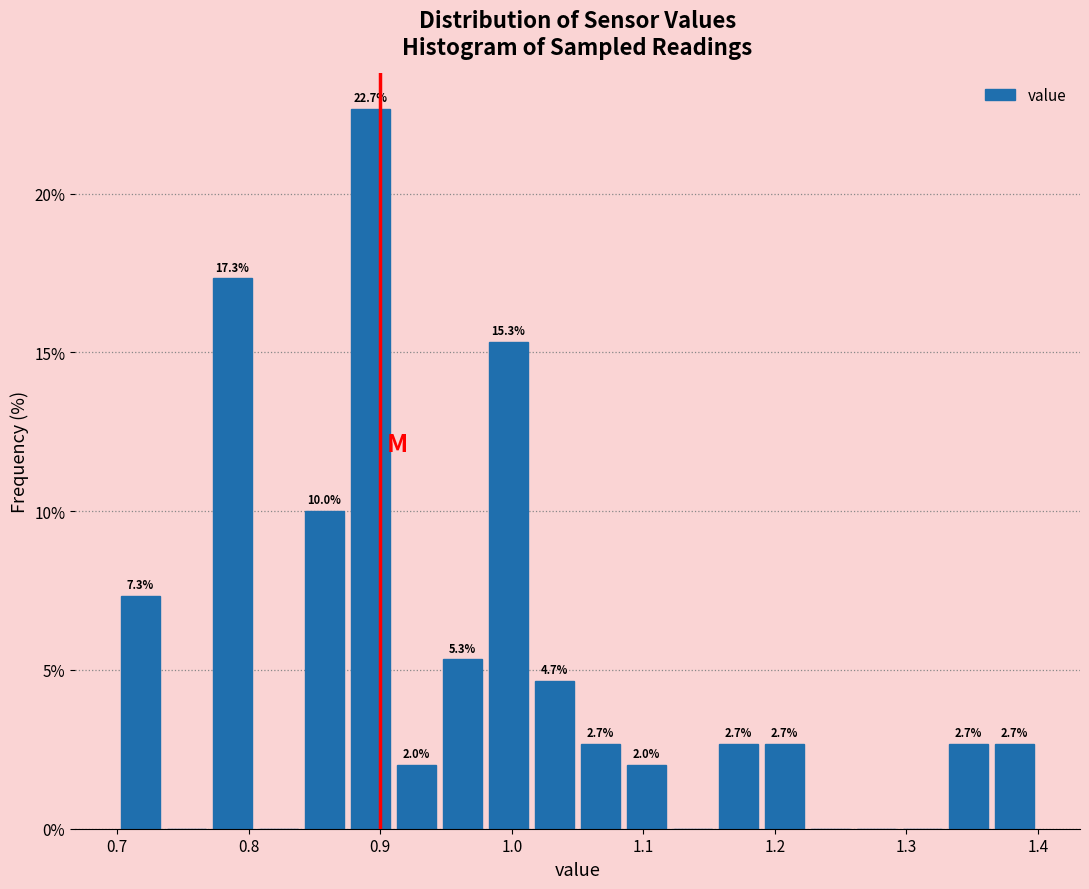

Around what value on the x-axis is the tallest bar? Give the approximate position of its centre, as read against the axis.

0.89